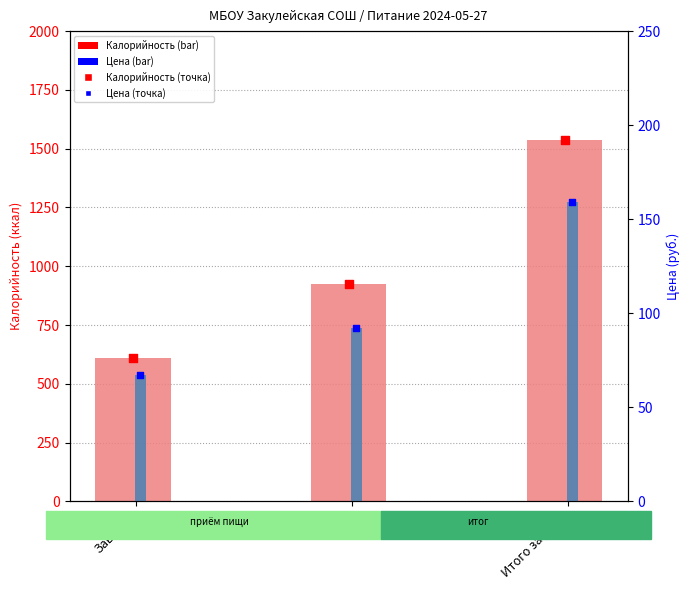

Which series has the largest total across all categories?

Калорийность